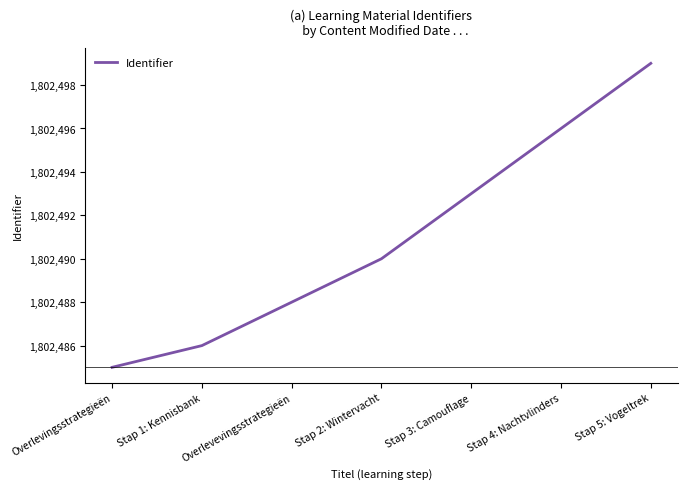

What value does the data have at Overlevingsstrategieën?

1802485